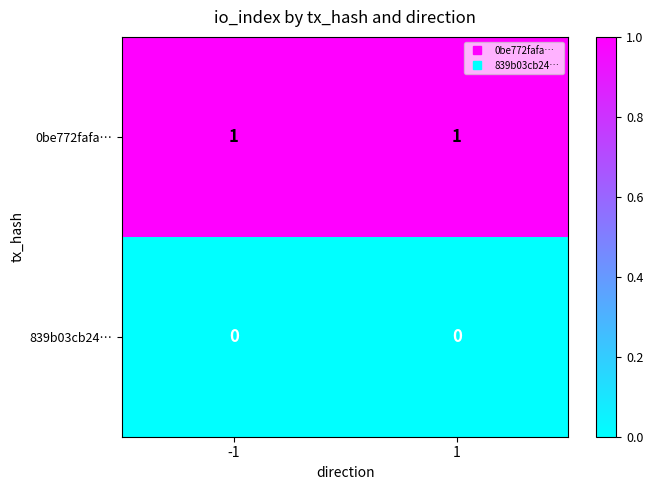

Rank the series by their average value, from highest to lowest.

0be772fafa…, 839b03cb24…